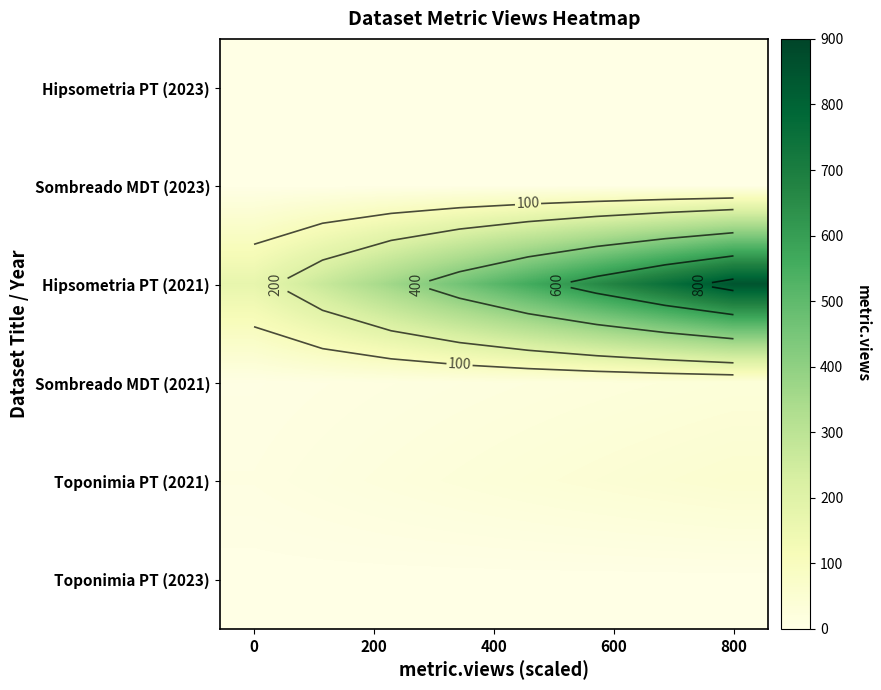

How many data points does each series have?

8